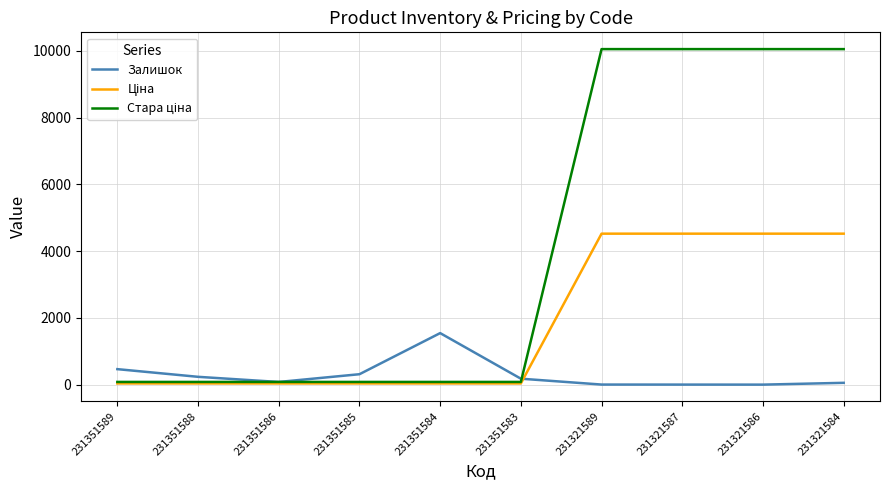

At which label is Залишок closest to 773?

231351589